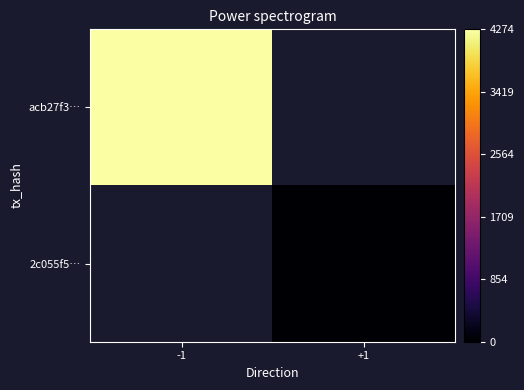

Is it true that 2c055f5… equals 31.9 at +1?

False